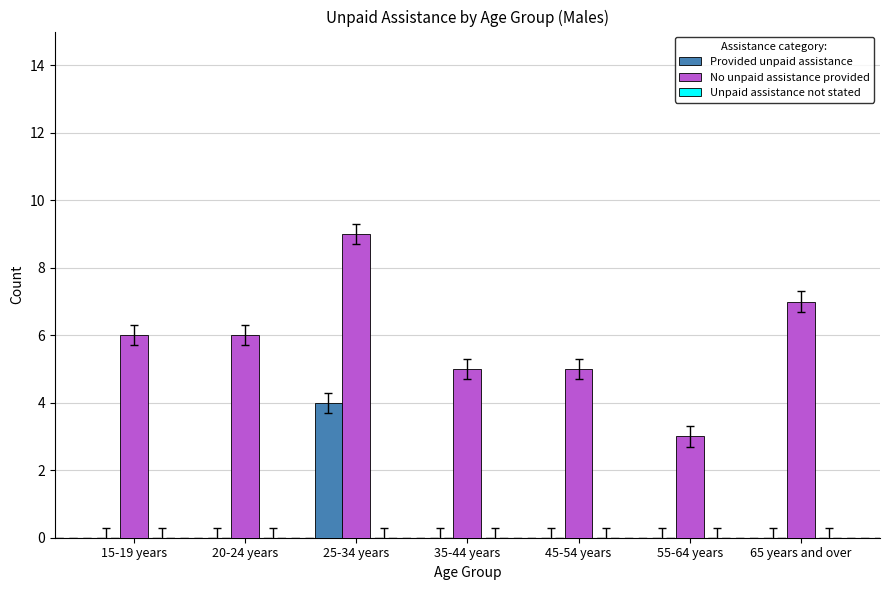

Which series changed the most between 55-64 years and 65 years and over?

No unpaid assistance provided